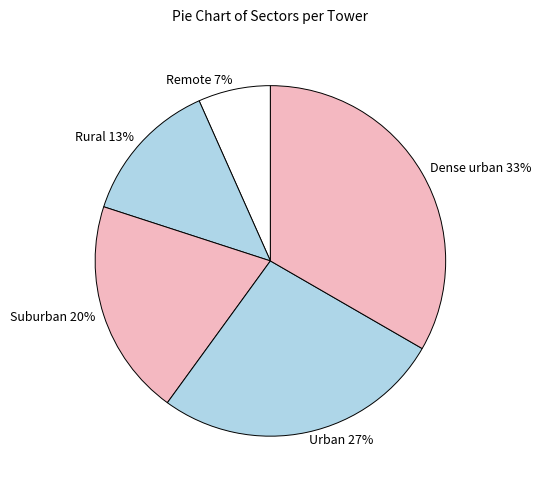

To the nearest percent, what is the difference between the Rural 13% and Dense urban 33% slice percentages?

20%